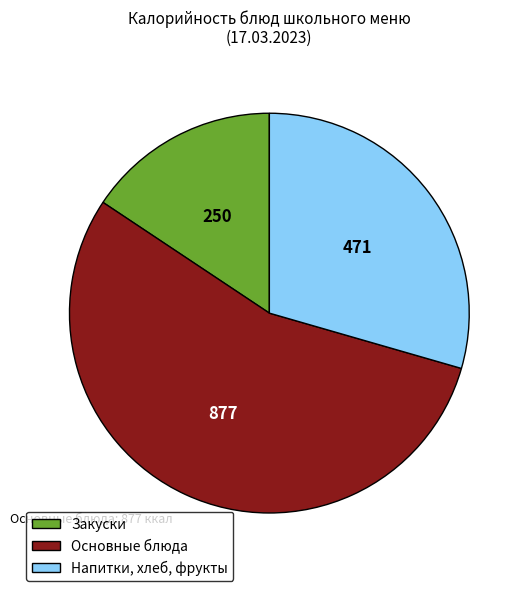

Is there any slice that represents more than half of the pie?

Yes